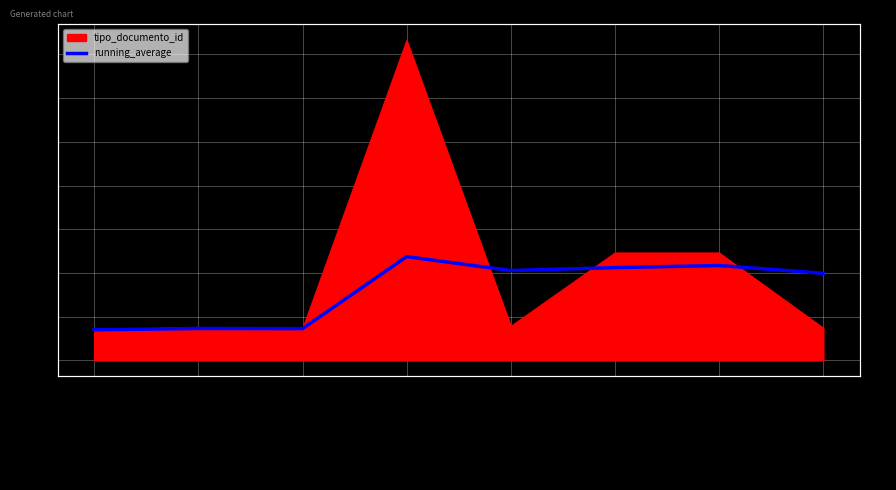

True or false: the data has more than 1 interior local peaks.

True